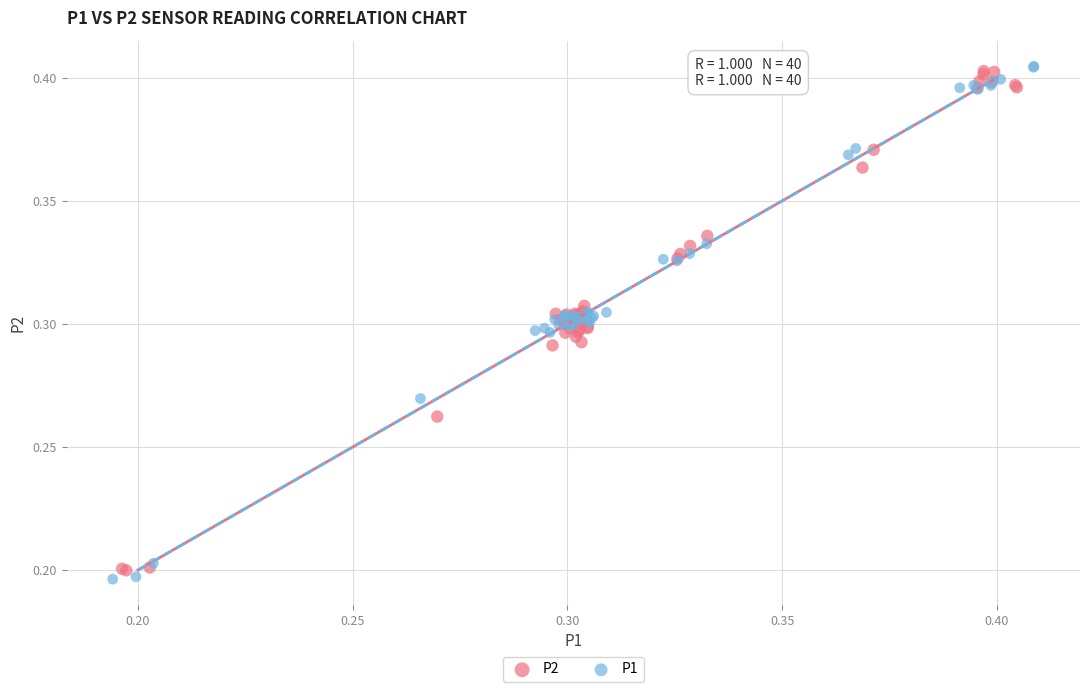

Which series has the widest spread of Y values?

P1